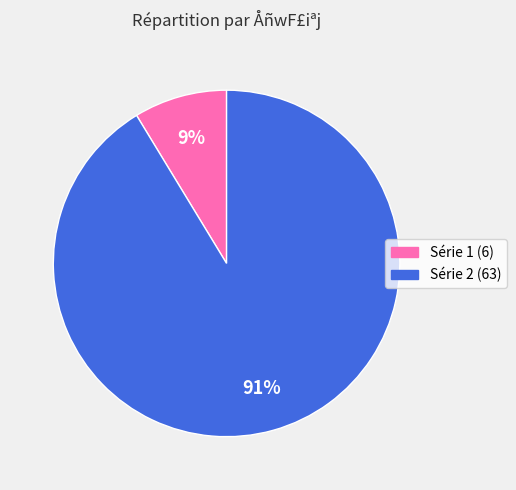

Is it true that Série 2 (63) is 99% of the pie?

False